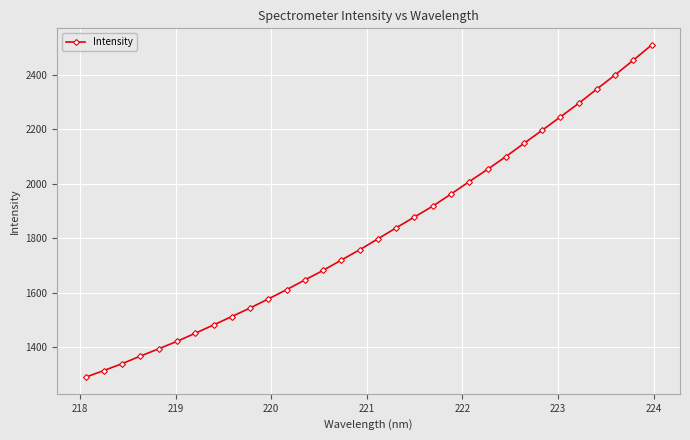

Does the chart have visible grid lines?

Yes